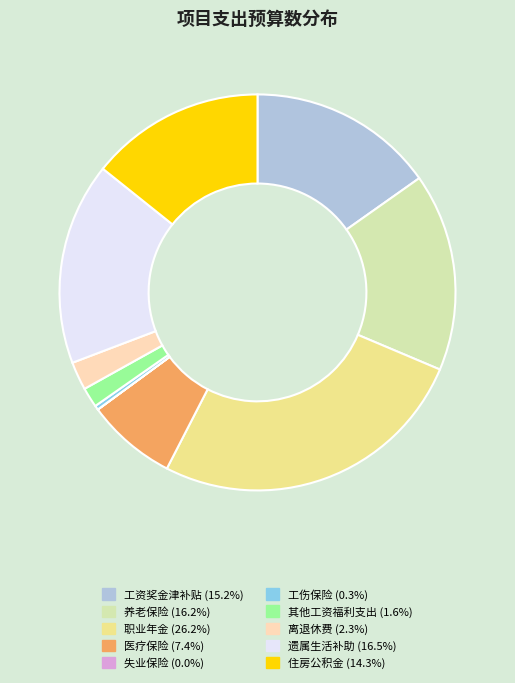

Is there a majority slice in this chart?

No